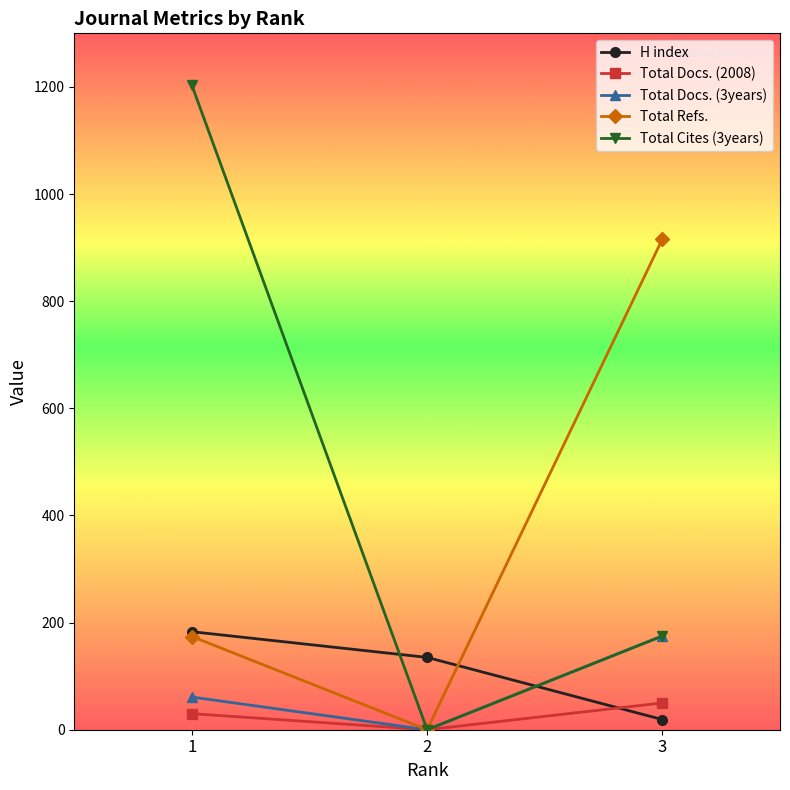

At how many categories does at least one series exceed 725?

2